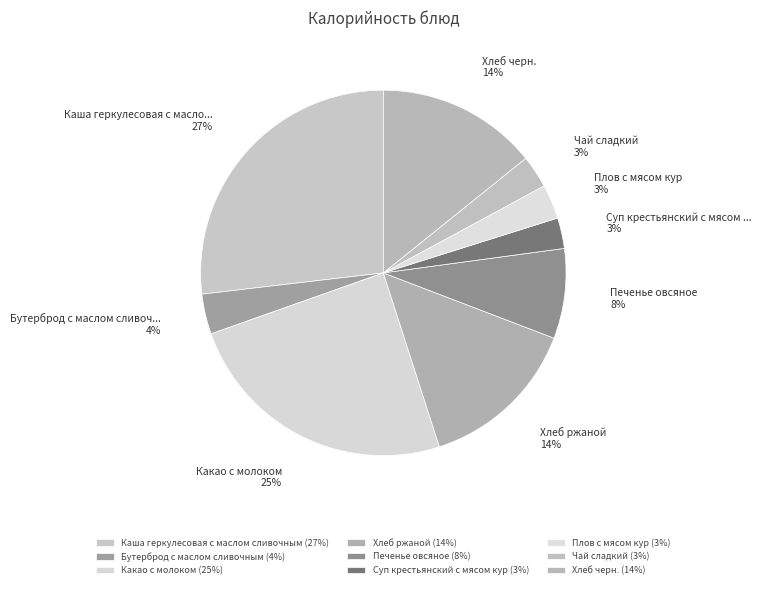

Approximately how many times larger is the value at Плов с мясом кур compared to Хлеб ржаной?

0.2